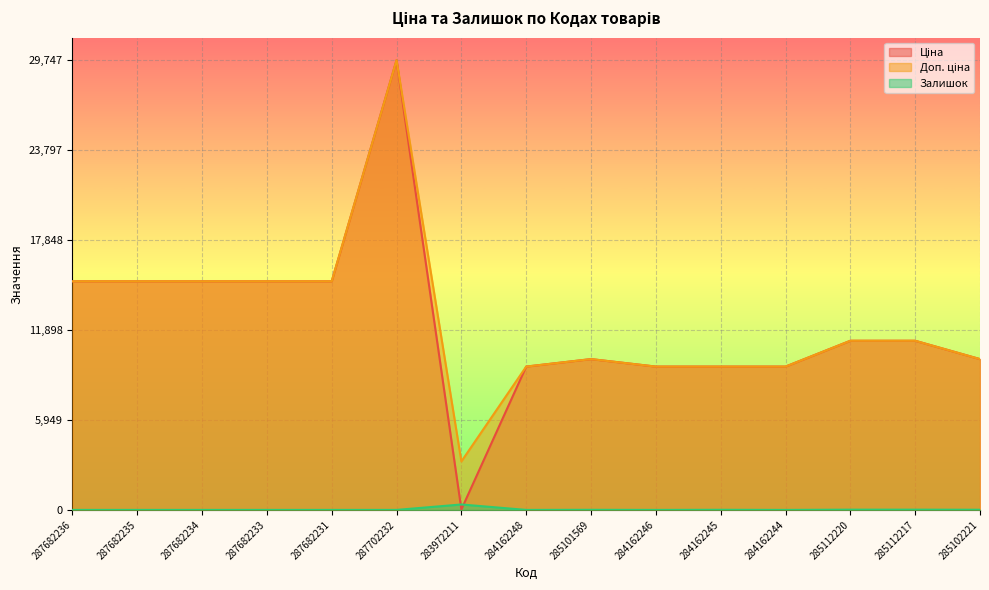

What is the label of the 9th point from the right?

283972211